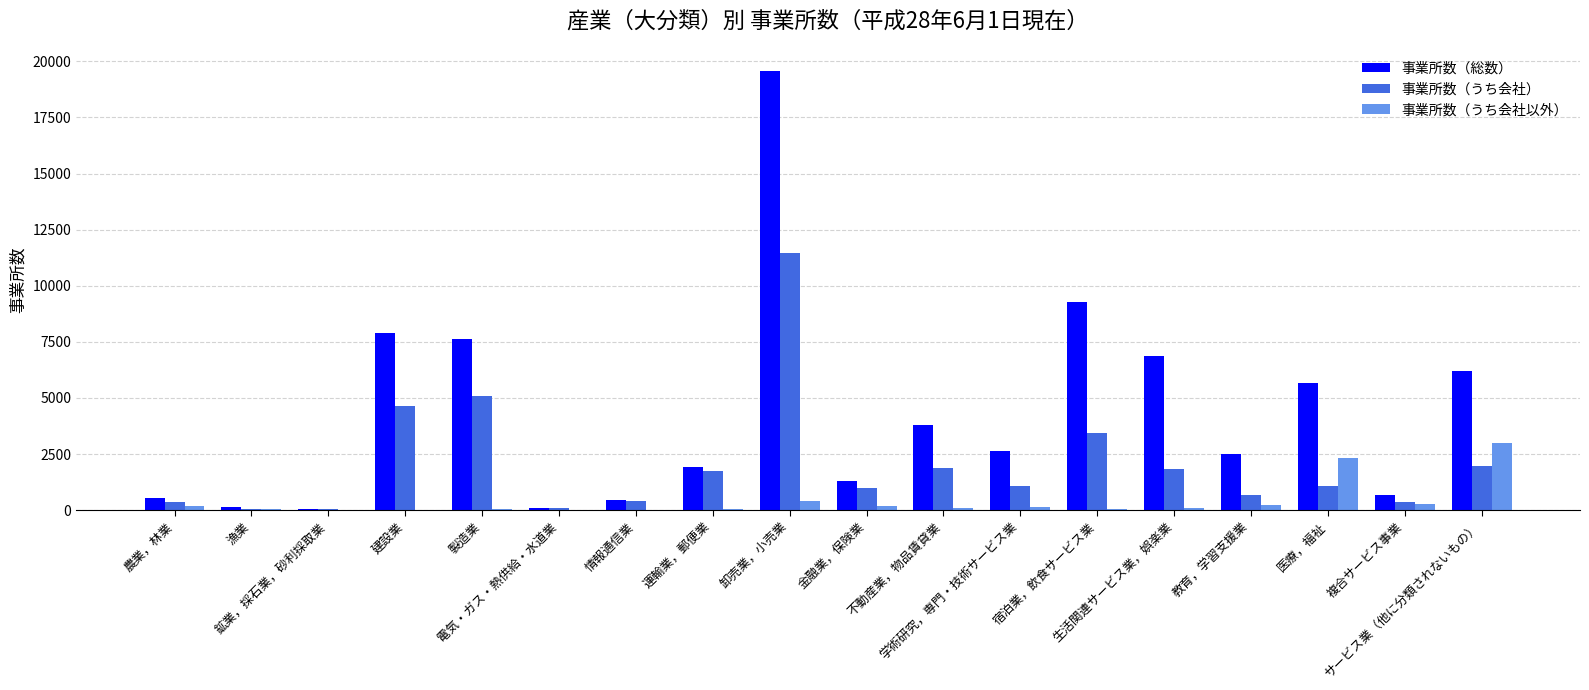

What is the sum of all 事業所数（うち会社以外） values?

7191